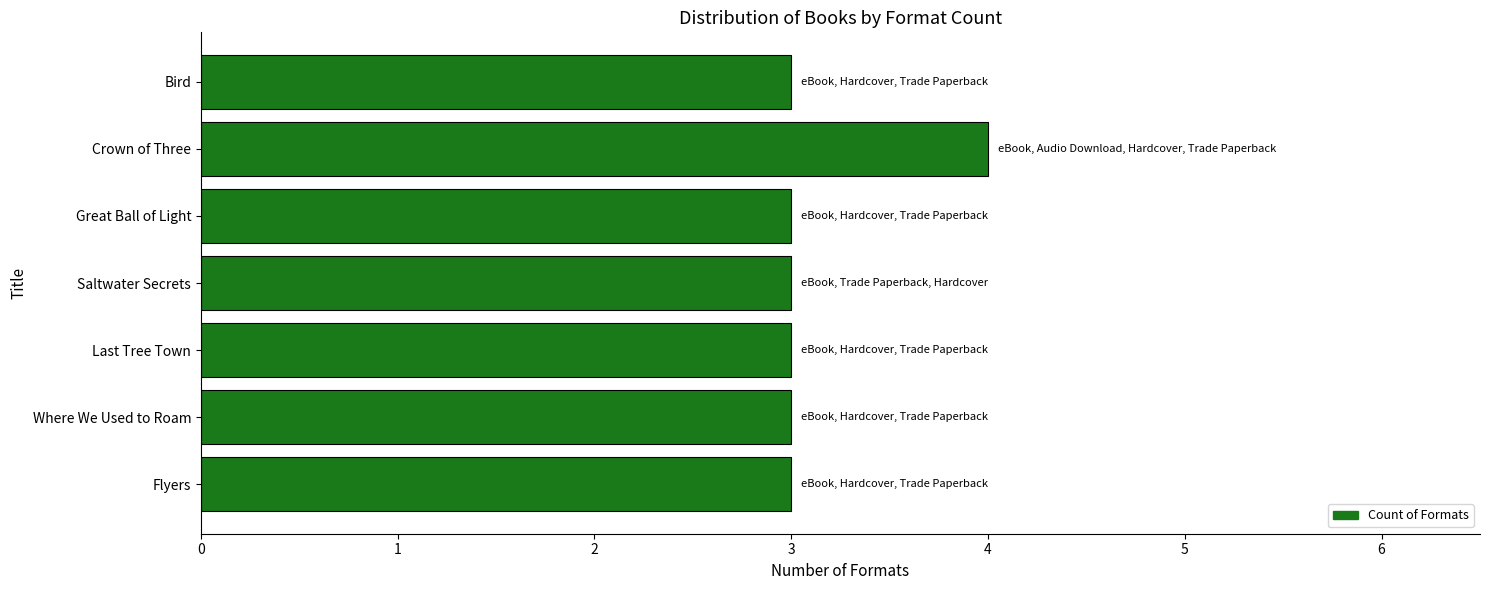

How many distinct data groups are displayed?

1